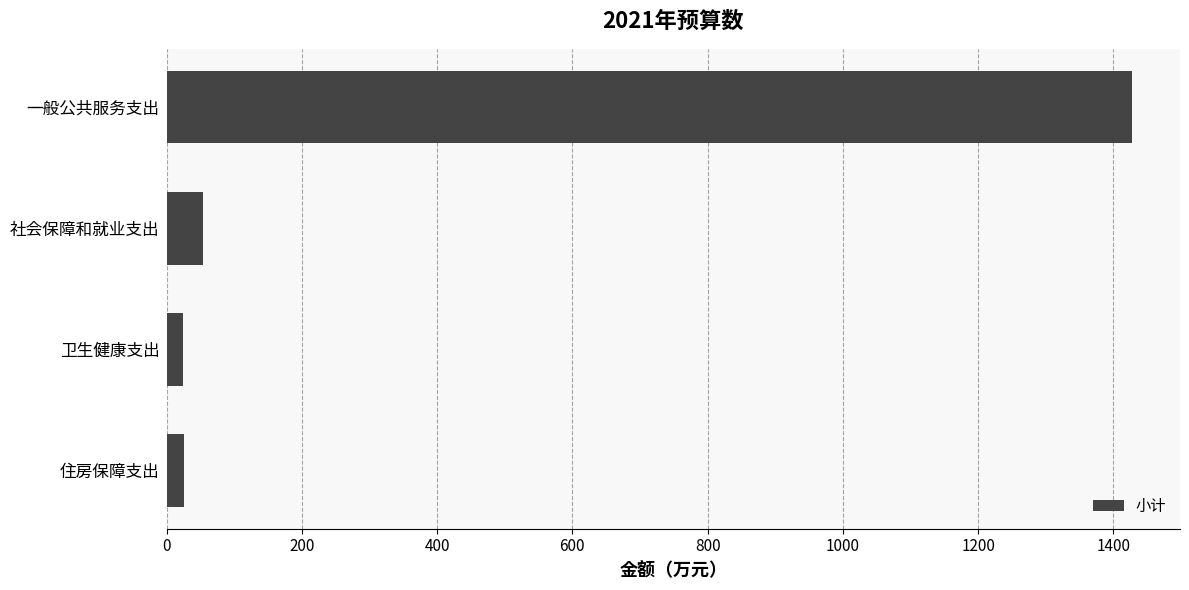

What is the average value?

382.6